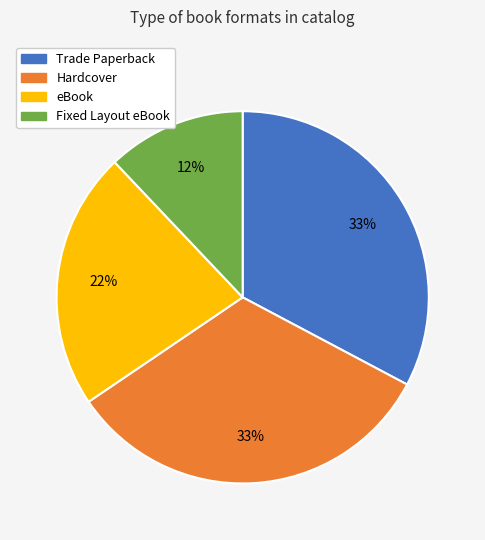

Do Trade Paperback and Fixed Layout eBook together represent more than half of the pie?

No